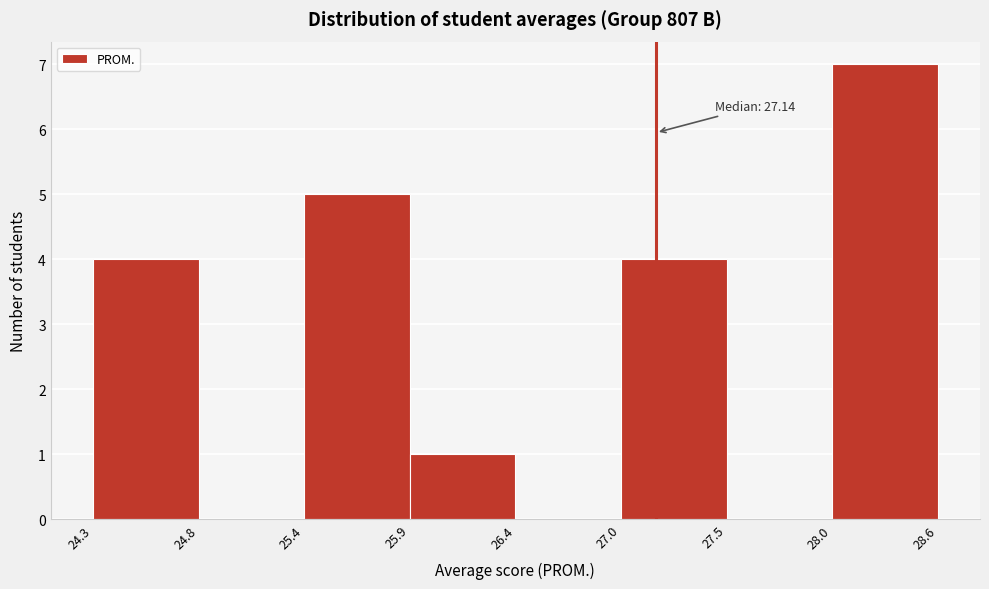

Over which range of the x-axis is the bar tallest?

28.0 to 28.6